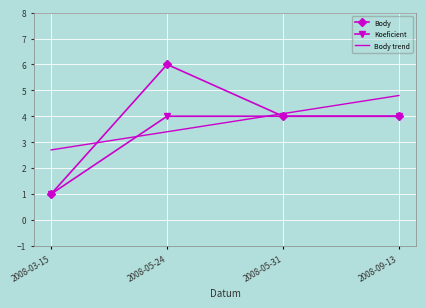

At which label does Body reach its minimum?

2008-03-15